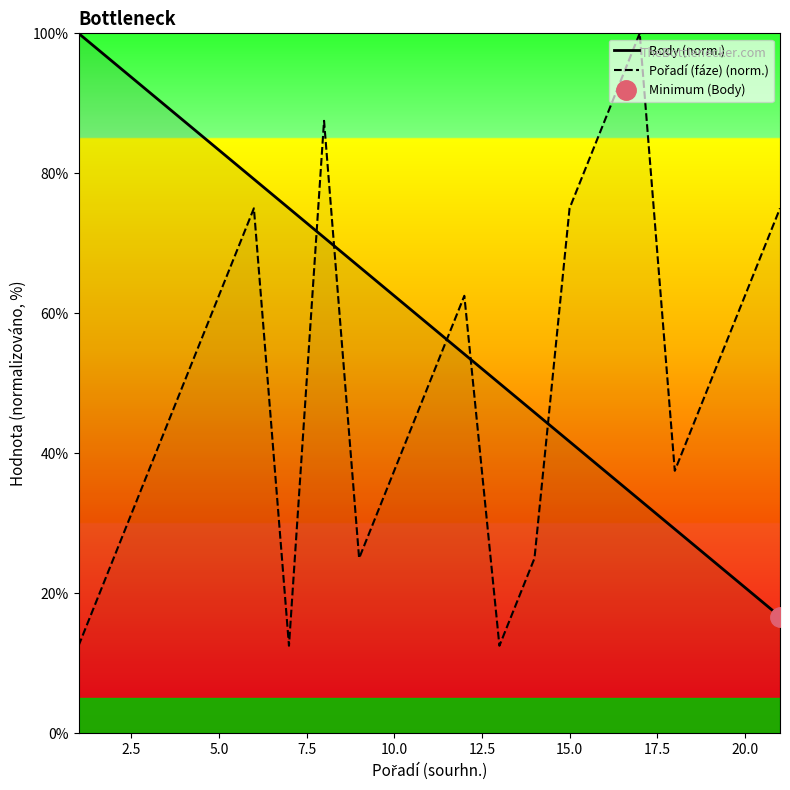

What is the highest value of the Body (norm.) series?

100.0